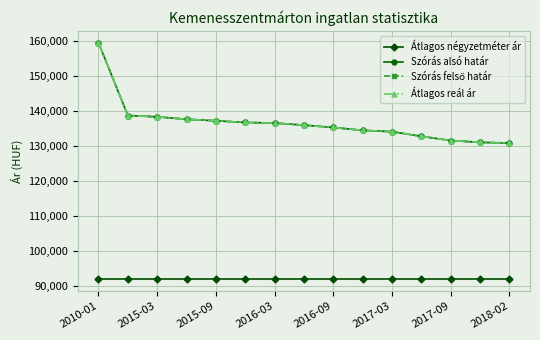

Which series has the largest total across all categories?

Szórás alsó határ